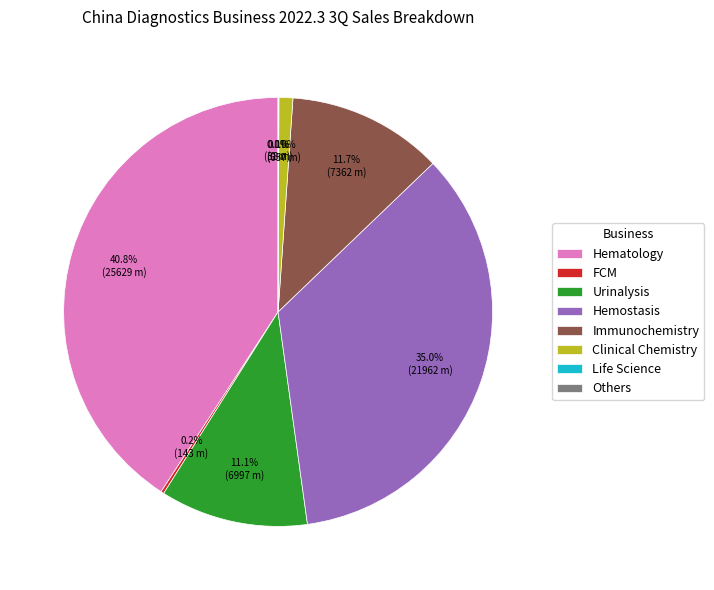

What is the smallest slice in the pie chart?

Others